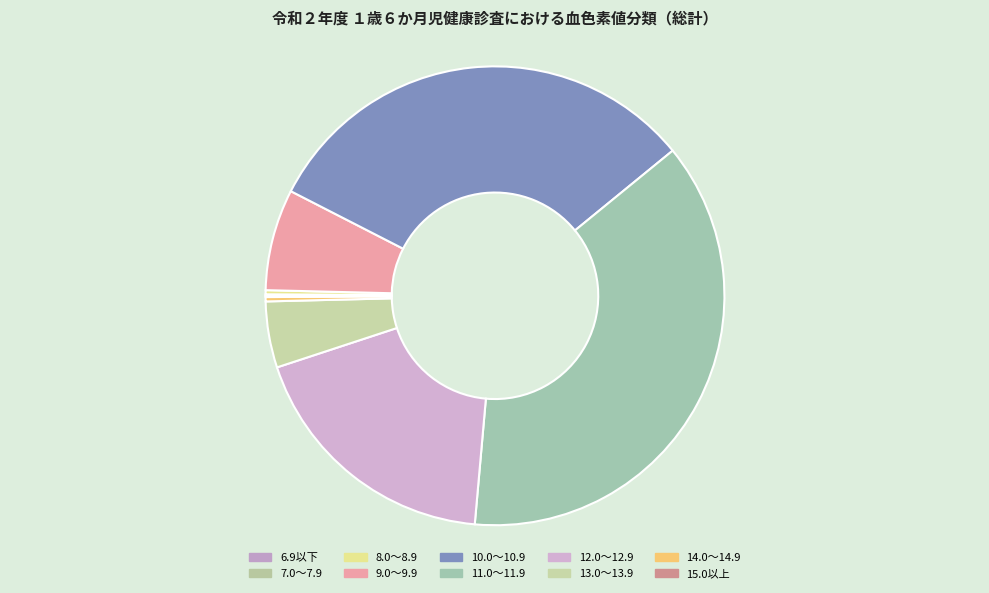

What percentage is the 12.0～12.9 slice, to the nearest percent?

19%